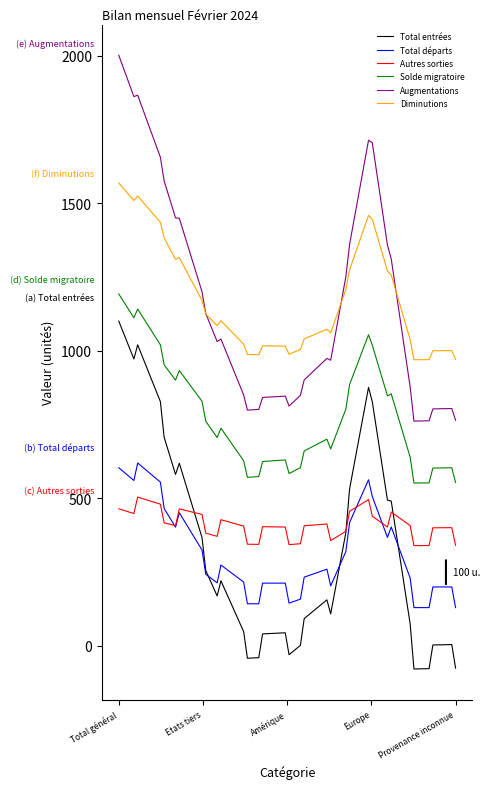

Which series has the largest range (max minus min)?

Augmentations